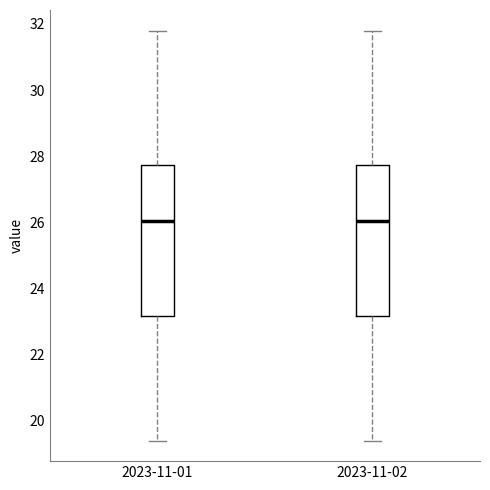

Reading left to right, transcribe this box plot: for each box, give where its median line is, the range the box spans, and where its two whiskers end, as read against the y-axis. The values are not printed on the chart, so give them approximately, as read against the axis.

2023-11-01: median 26.0, box 23.2 to 27.8, whiskers 19.4 to 31.8
2023-11-02: median 26.0, box 23.2 to 27.8, whiskers 19.4 to 31.8